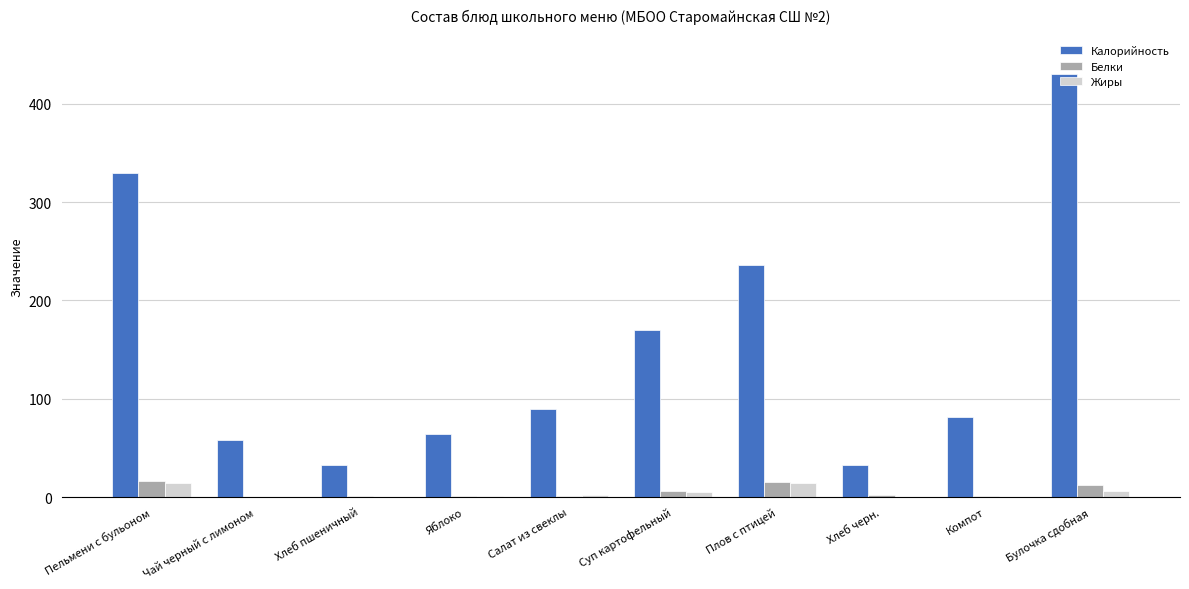

How many series are shown in this chart?

3